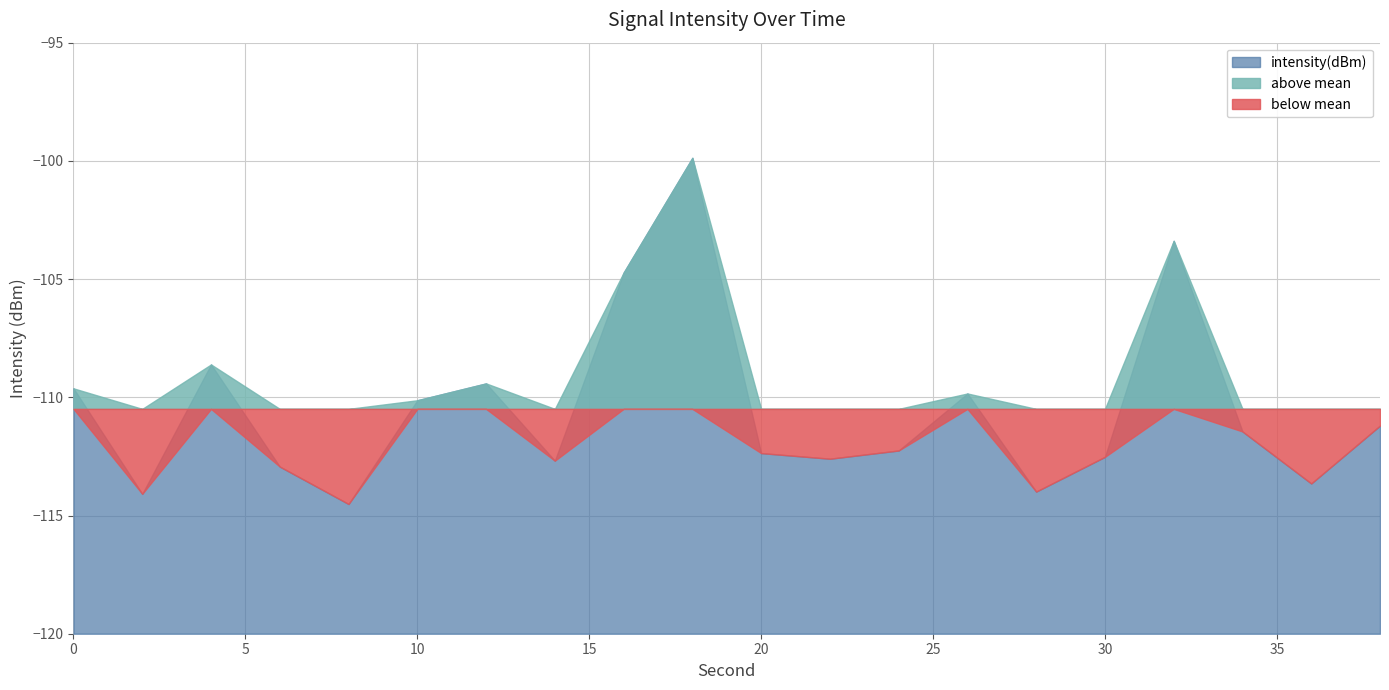

Count the number of values greater than -111.

8